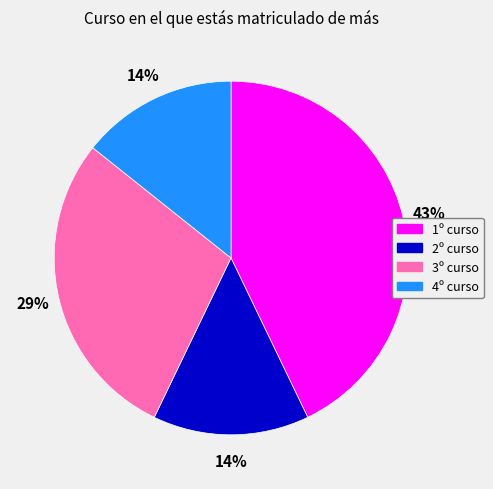

Is it true that 4º curso is 22% of the pie?

False